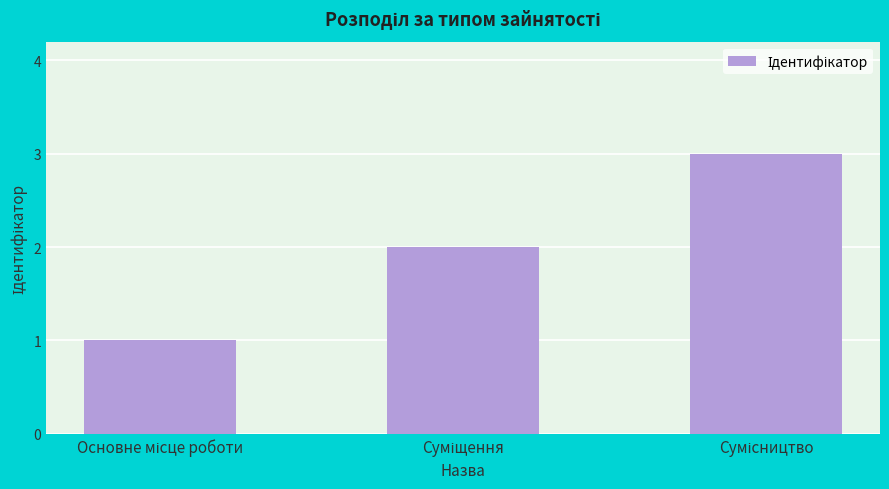

What is the value of the 2nd bar from the left?

2